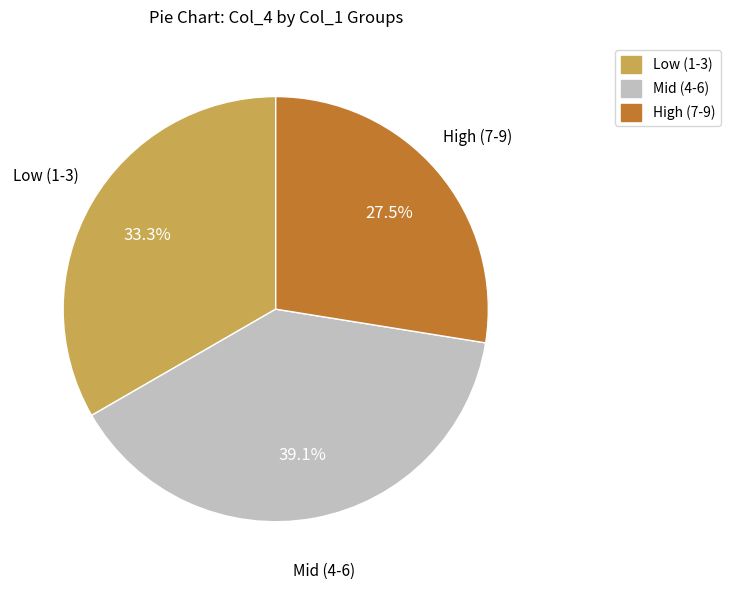

Which slice is the largest?

Mid (4-6)